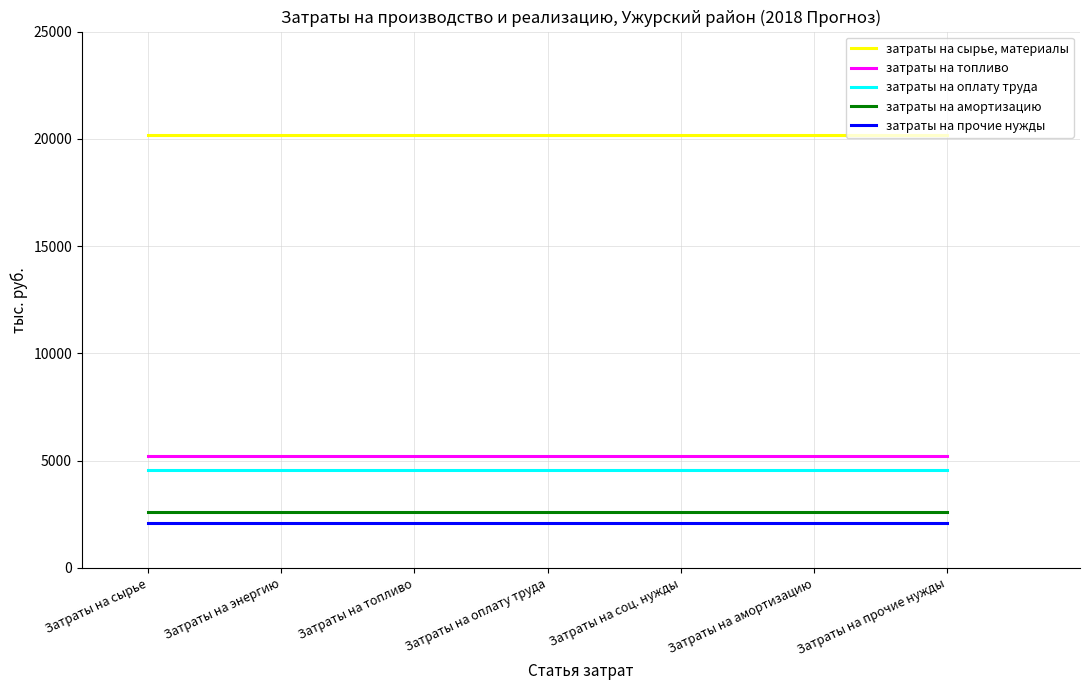

What position from the right is Затраты на соц. нужды?

3